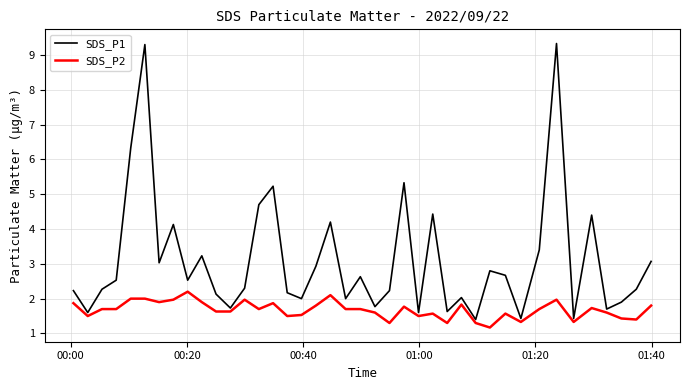

Which series has the largest total across all categories?

SDS_P1